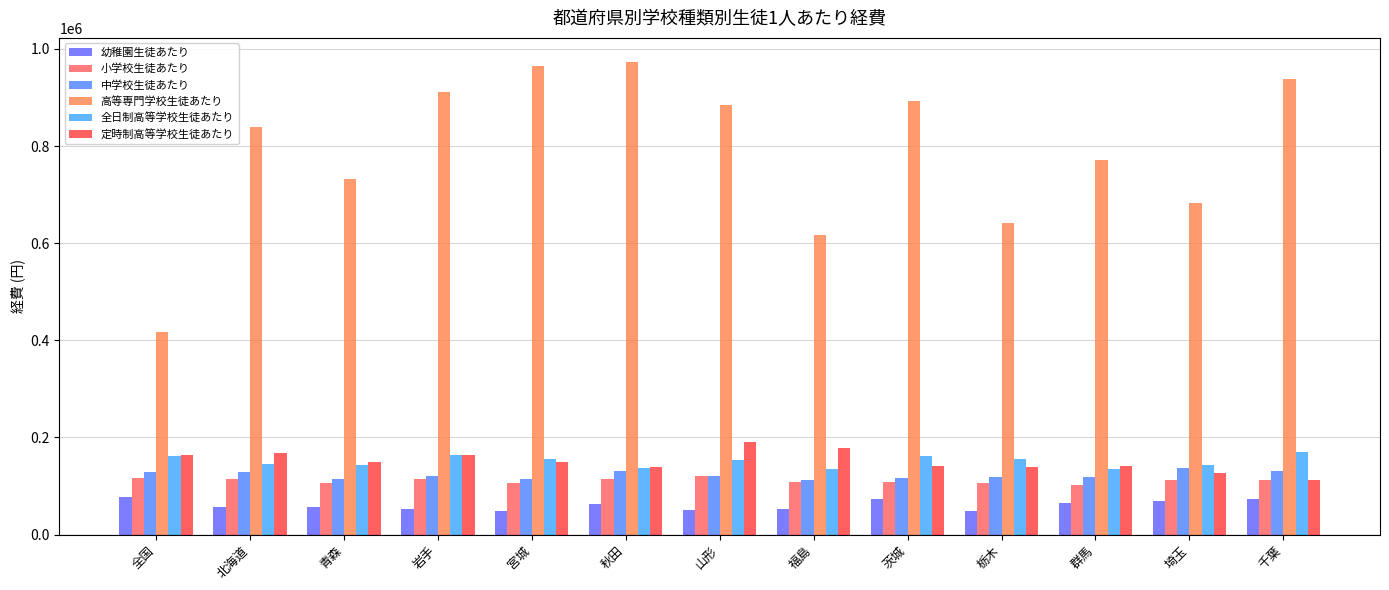

Reading left to right, extract all data points from this chart.

幼稚園生徒あたり: 全国=77291	北海道=57318	青森=57509	岩手=51960	宮城=48779	秋田=62602	山形=51128	福島=52986	茨城=73277	栃木=48097	群馬=64744	埼玉=68558	千葉=73116
小学校生徒あたり: 全国=116069	北海道=113922	青森=105404	岩手=113638	宮城=105656	秋田=114675	山形=120797	福島=107599	茨城=108910	栃木=107060	群馬=102766	埼玉=112162	千葉=112251
中学校生徒あたり: 全国=127826	北海道=129471	青森=114607	岩手=121535	宮城=113428	秋田=130709	山形=119733	福島=112014	茨城=117018	栃木=117801	群馬=117644	埼玉=137083	千葉=130311
高等専門学校生徒あたり: 全国=418189	北海道=839962	青森=732235	岩手=911056	宮城=965374	秋田=974130	山形=883610	福島=617809	茨城=893406	栃木=641656	群馬=772206	埼玉=683010	千葉=937430
全日制高等学校生徒あたり: 全国=162593	北海道=146345	青森=143936	岩手=162875	宮城=154745	秋田=137016	山形=154498	福島=136013	茨城=162478	栃木=155454	群馬=136051	埼玉=142976	千葉=170312
定時制高等学校生徒あたり: 全国=164678	北海道=167373	青森=149907	岩手=164161	宮城=148795	秋田=138792	山形=191205	福島=177321	茨城=141463	栃木=138985	群馬=141879	埼玉=127054	千葉=113348